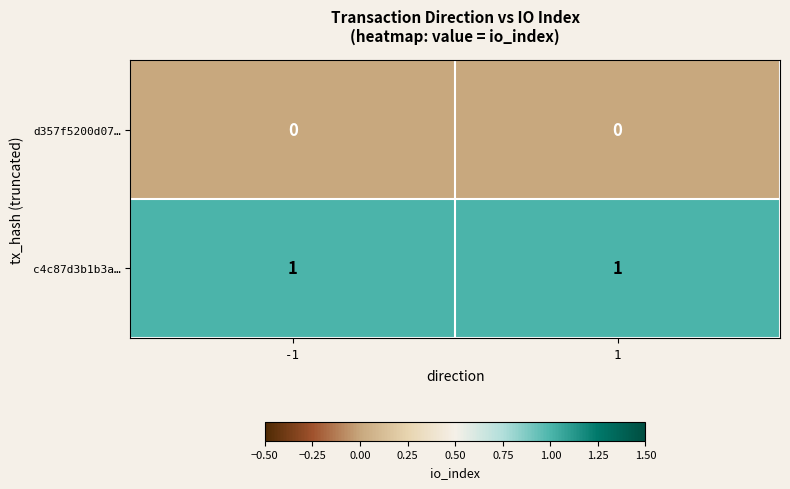

Is the value of d357f5200d07… at 1 greater than the value of c4c87d3b1b3a… at -1?

No